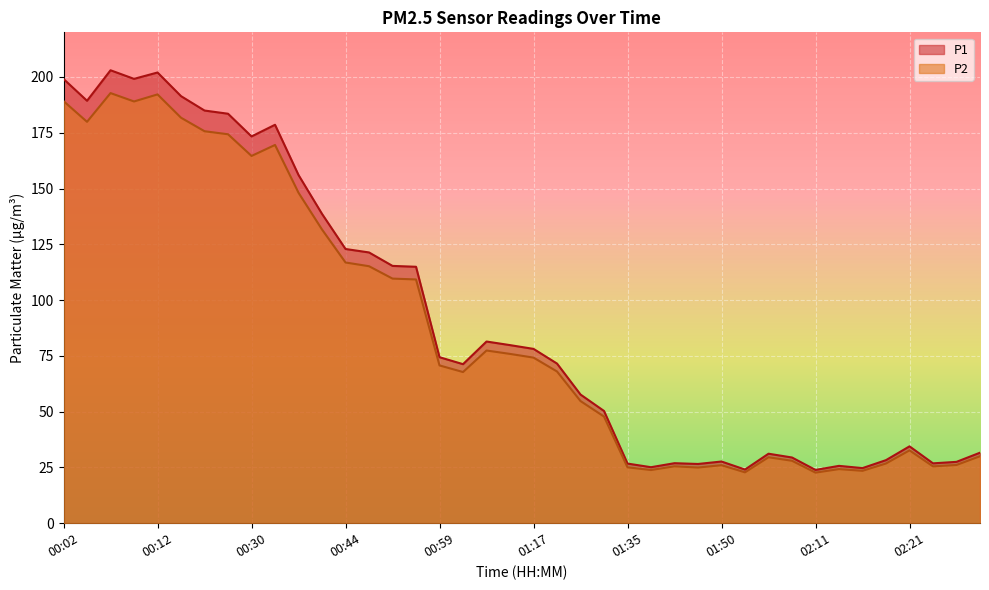

Rank the series by their average value, from highest to lowest.

P1, P2